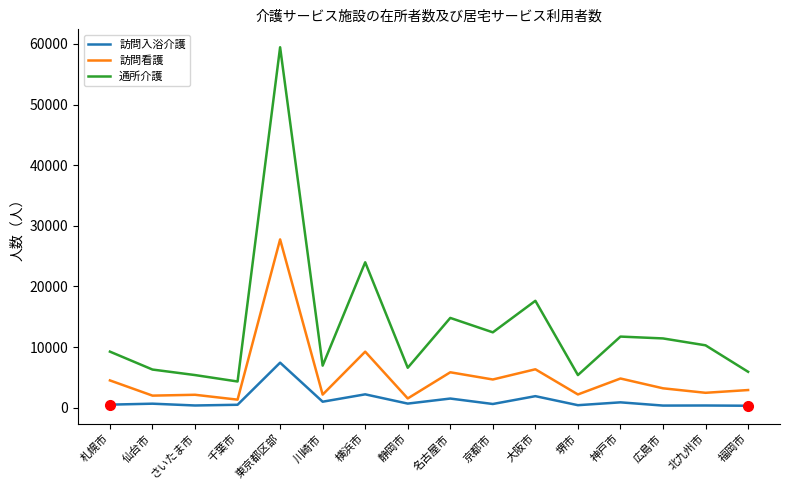

List the series in order of their overall mean, lowest first.

訪問入浴介護, 訪問看護, 通所介護